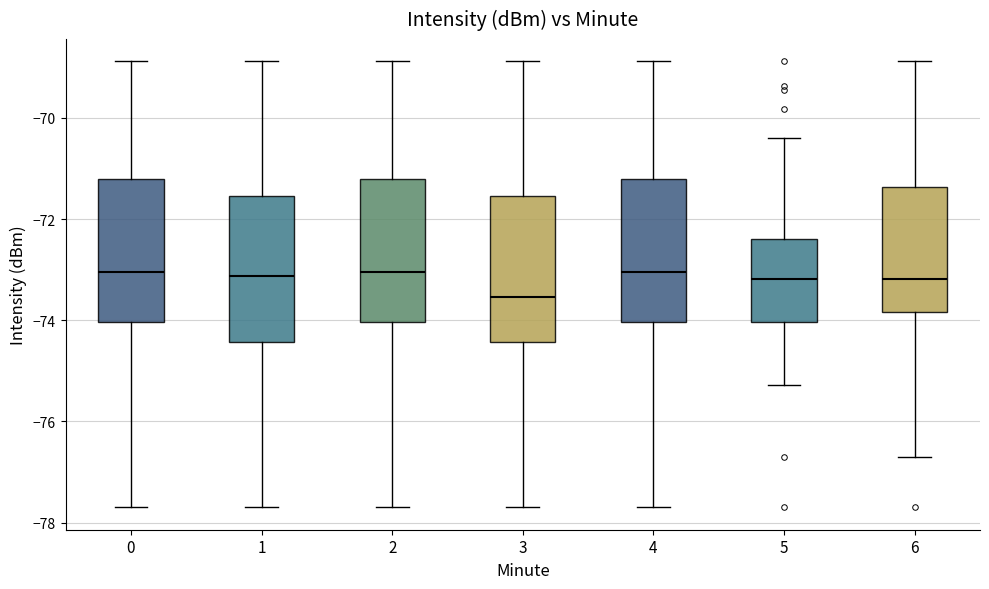

Where is the lower edge of the box at x = 5 on the y-axis? The values are not printed on the chart, so give them approximately, as read against the axis.

-74.0